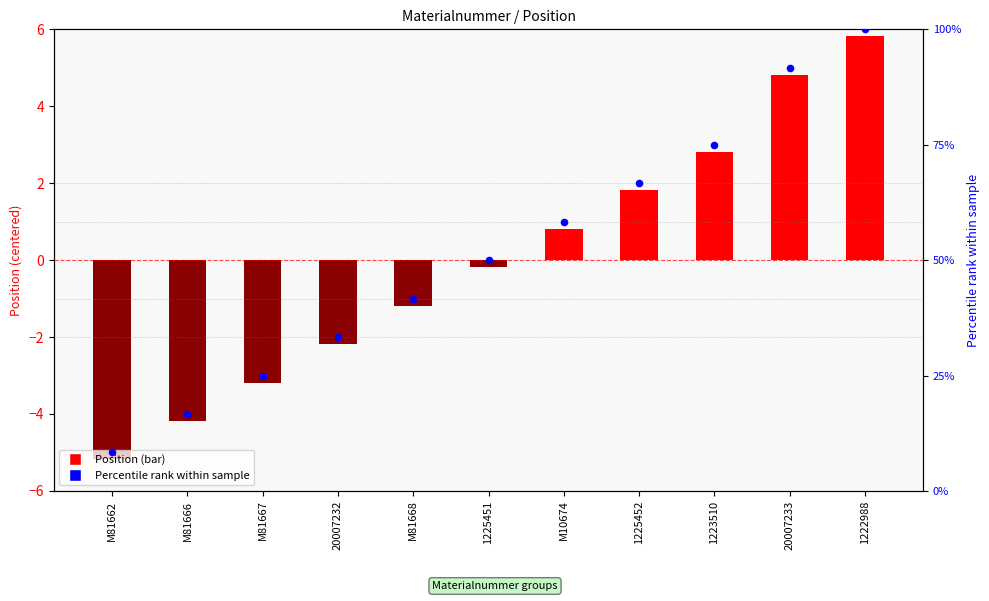

Which series has the largest total across all categories?

Percentile rank